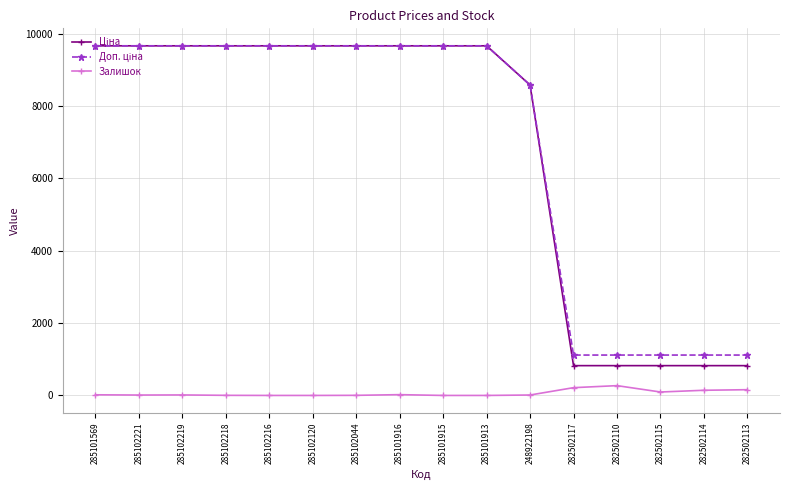

How many lines are shown in the chart?

3